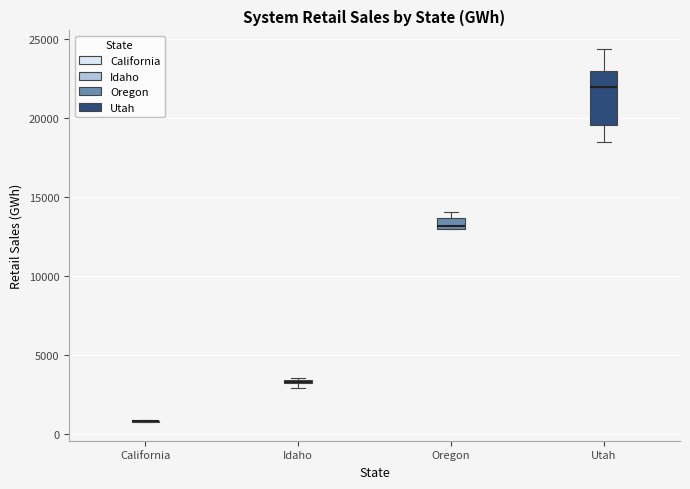

Which box is the tallest, from its lower edge to its upper edge?

Utah